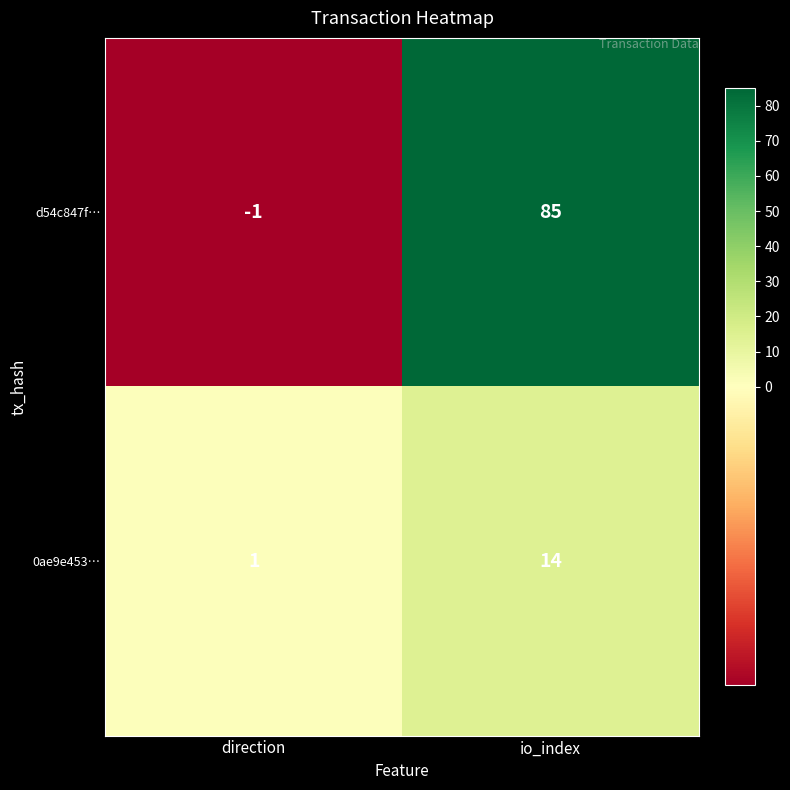

What is the average value of the 0ae9e453… series?

8